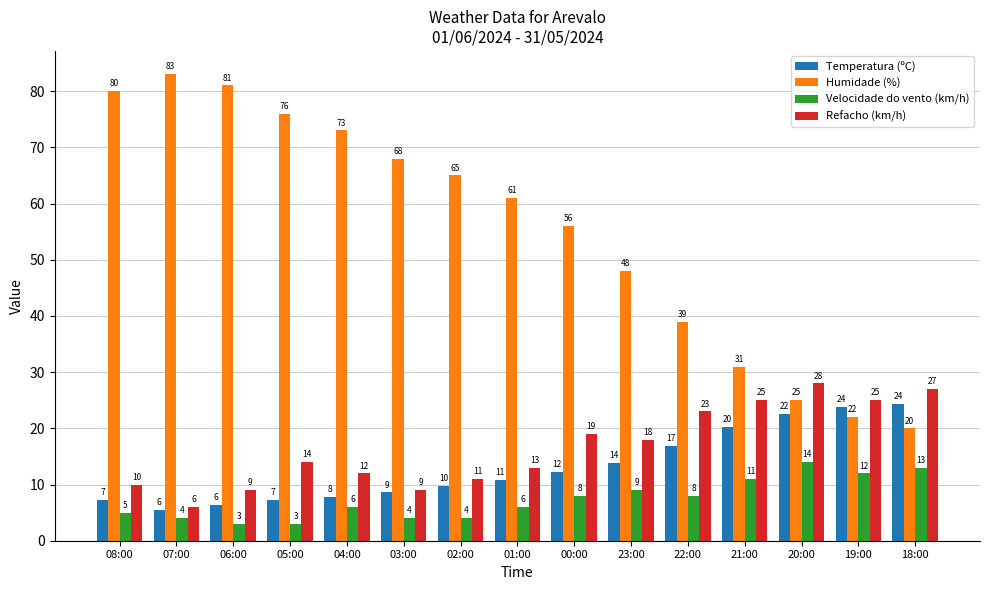

At which category is the sum across all series the highest?

08:00